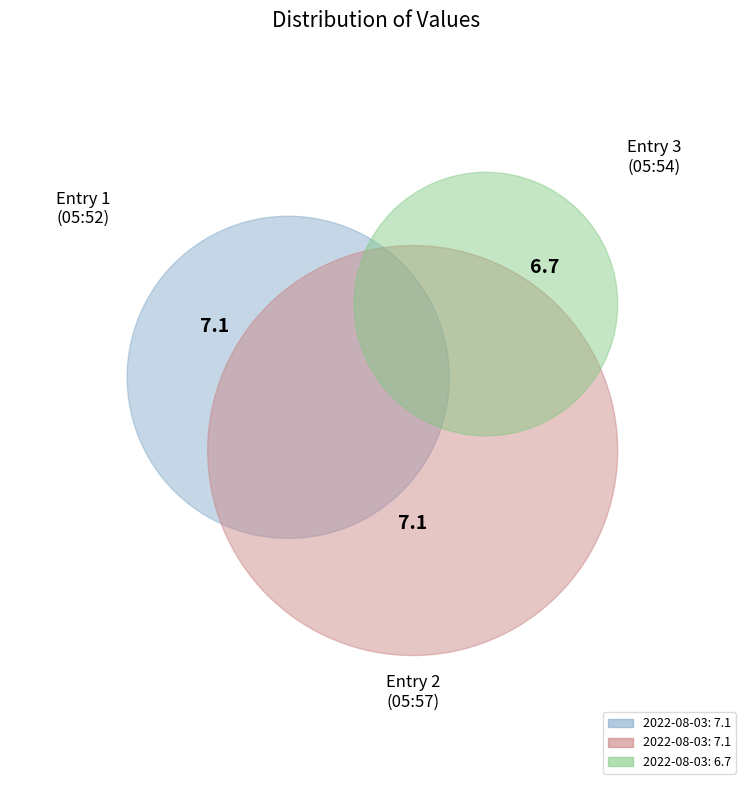

The 2022-08-03T05:57:30.244Z slice represents 25% of the pie. True or false?

False